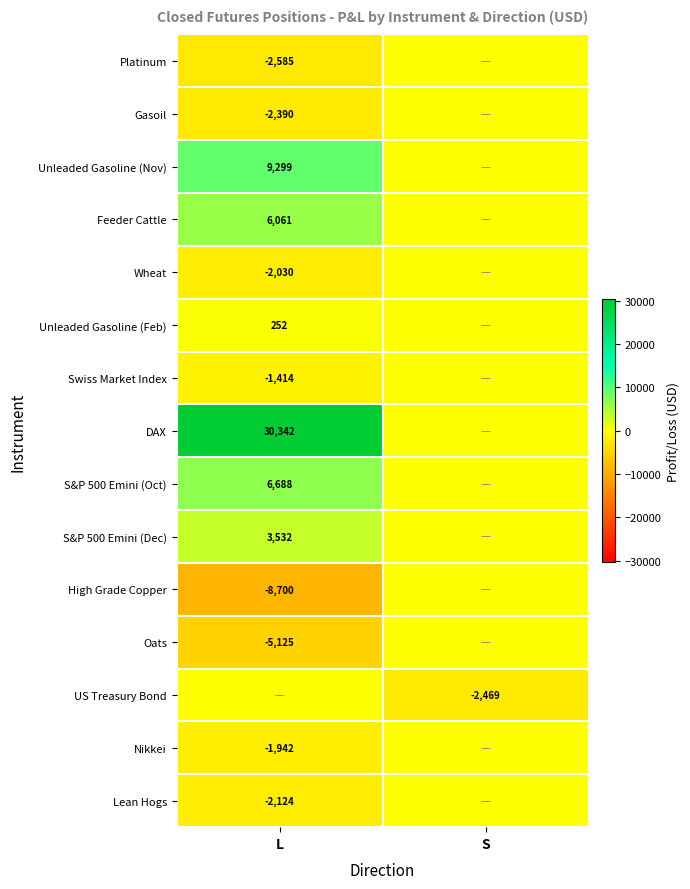

Is it true that Gasoil equals -4093 at L?

False